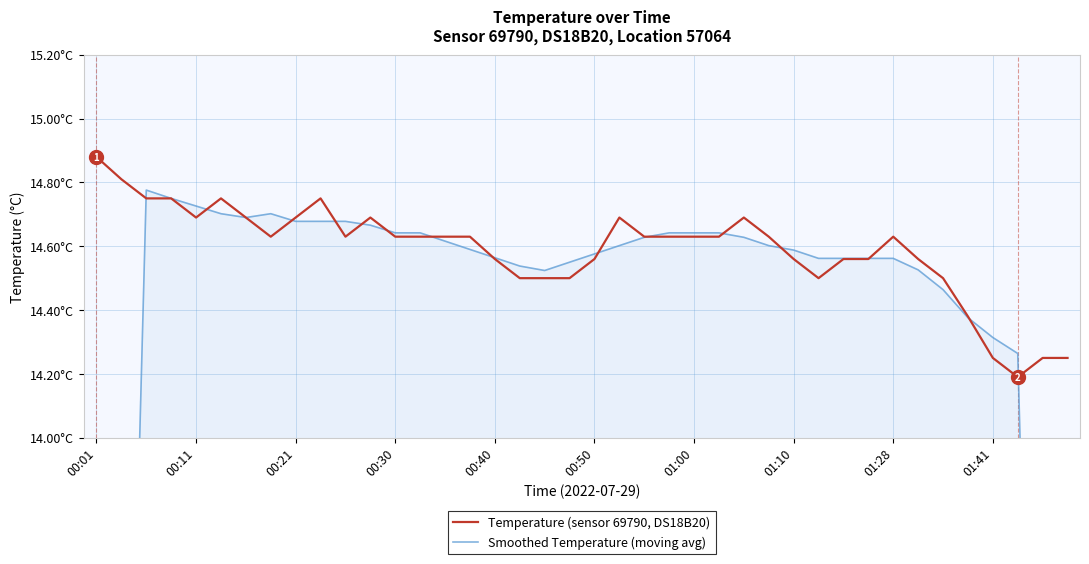

How many interior local peaks does the Temperature (sensor 69790, DS18B20) series have?

6